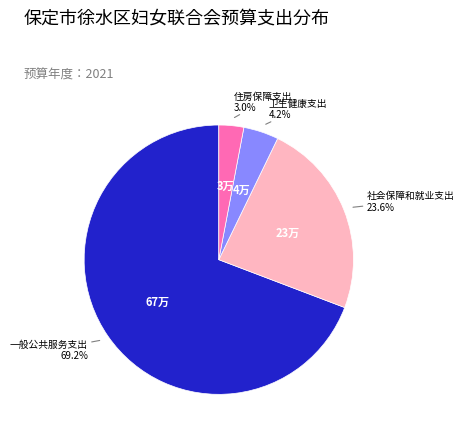

To the nearest percent, what is the difference between the largest and smallest slice percentages?

66%